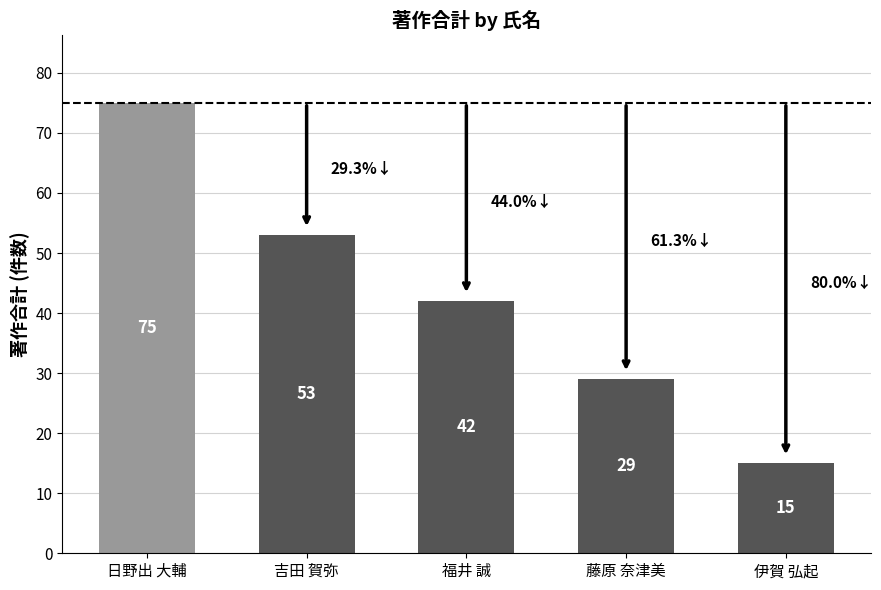

Rank the categories by value from lowest to highest.

伊賀 弘起, 藤原 奈津美, 福井 誠, 吉田 賀弥, 日野出 大輔